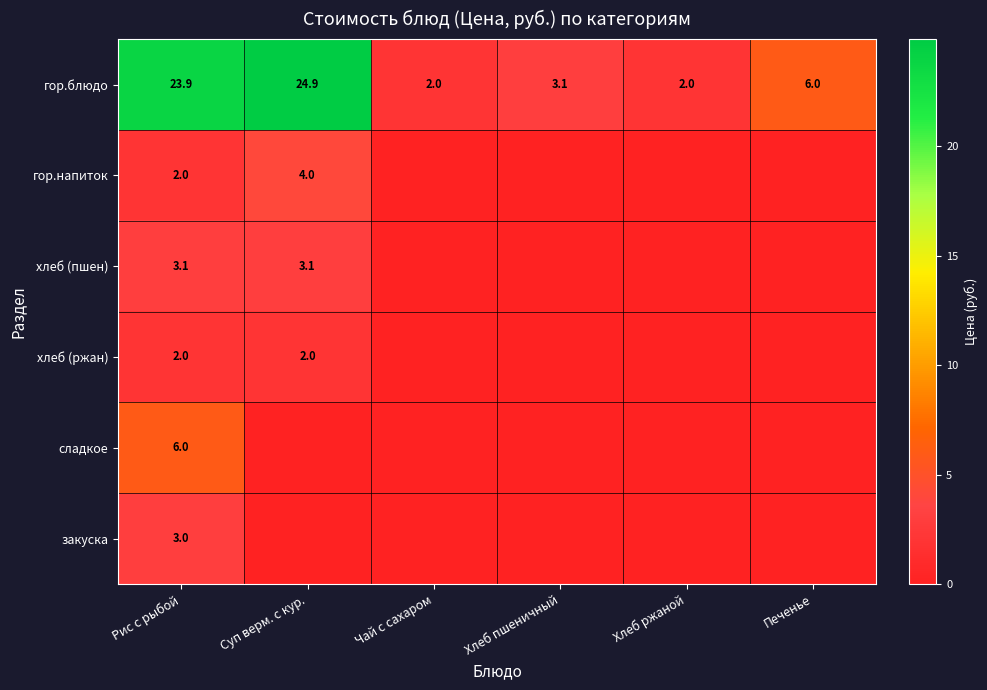

Is it true that хлеб (ржан) equals 2.0 at Суп верм. с кур.?

True